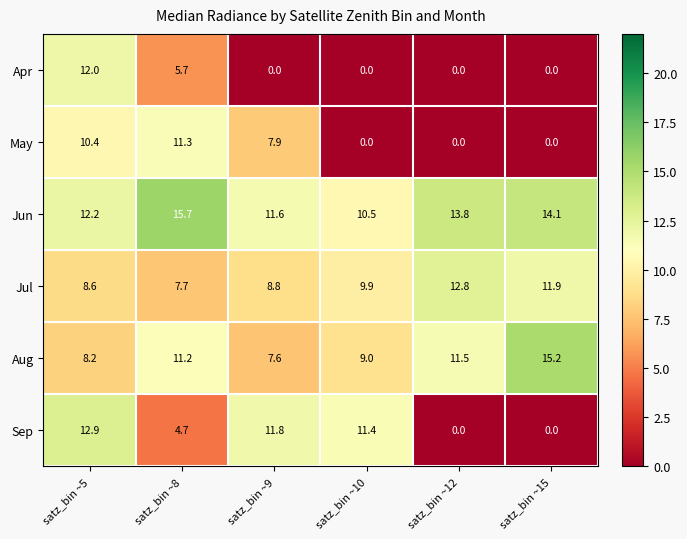

What is the difference between the highest and lowest values at satz_bin ~15?

15.2